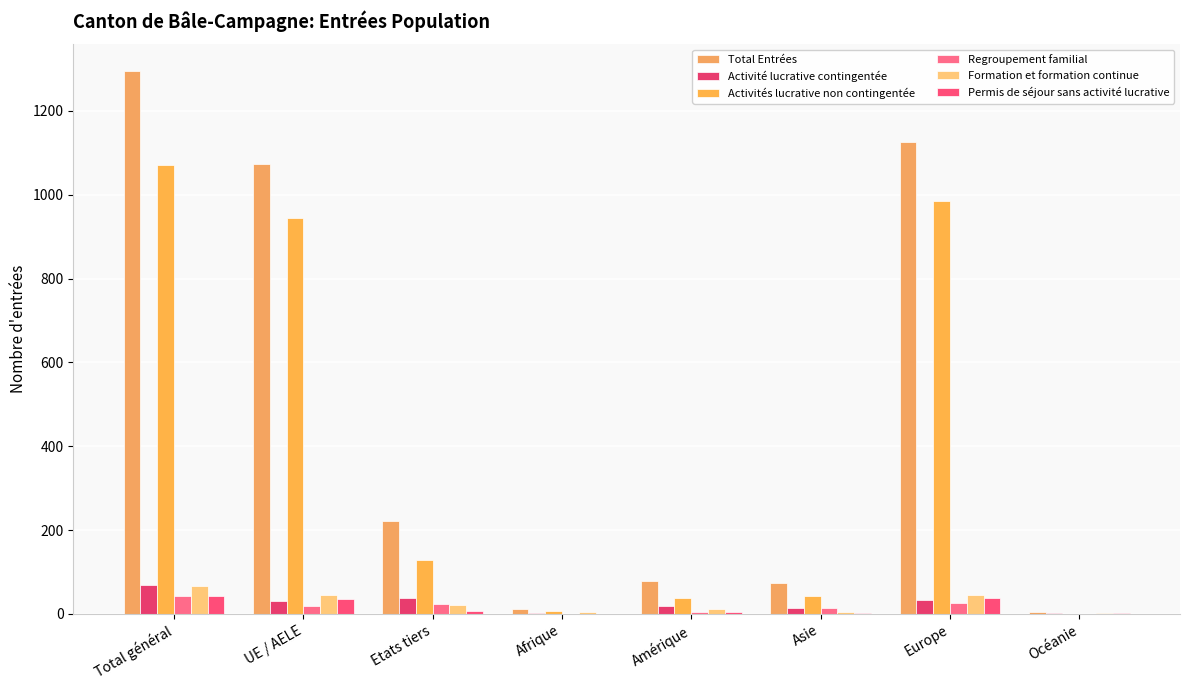

Does the chart contain stacked bars?

No